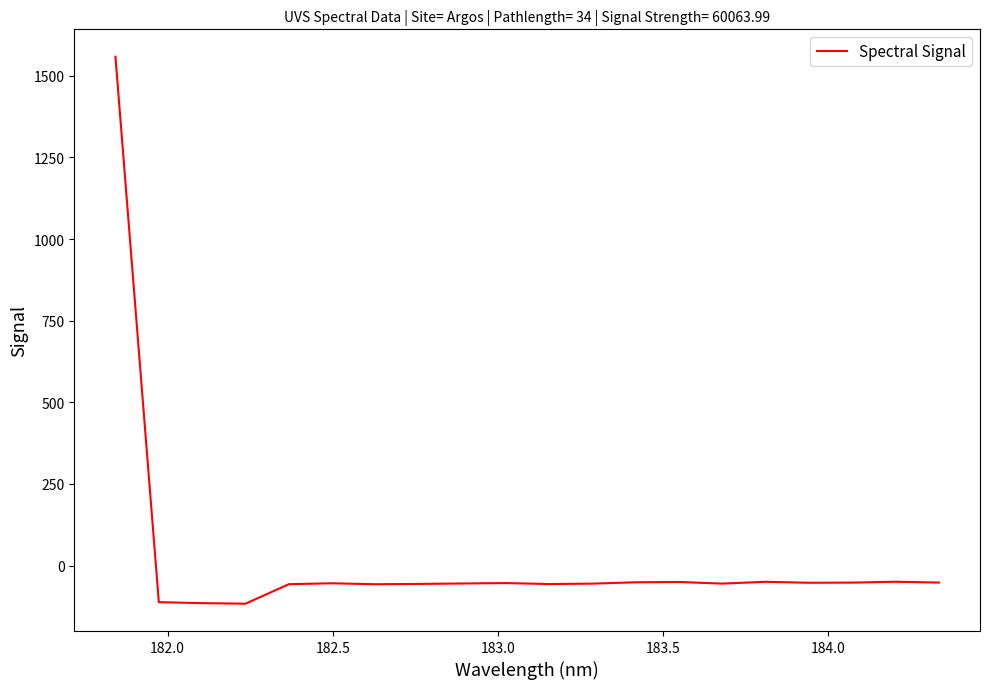

True or false: there are more than 0 points higher than both neighbors.

True